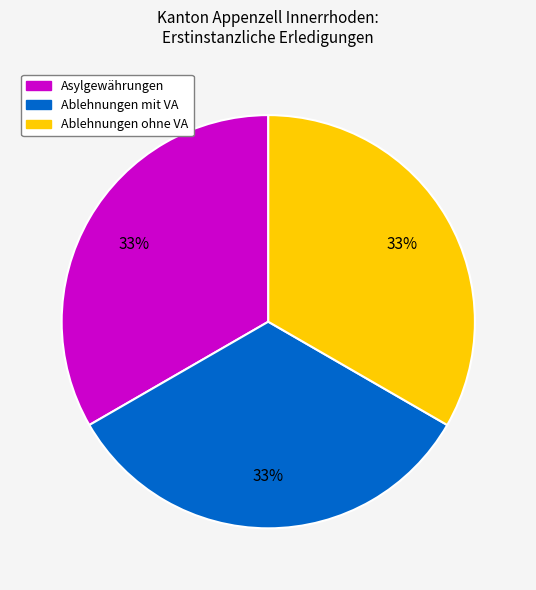

True or false: Ablehnungen mit VA accounts for 27% of the total.

False